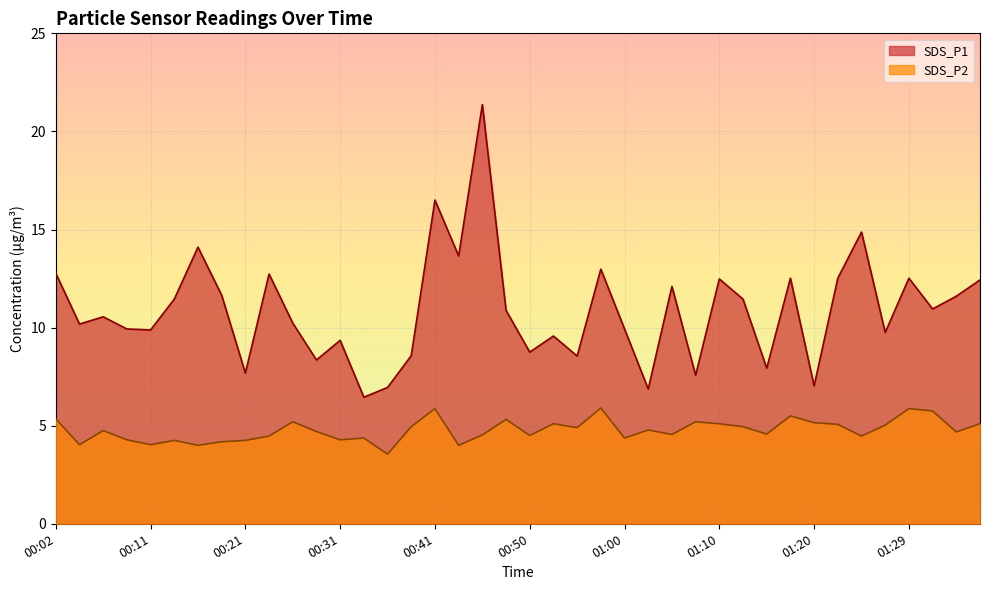

Rank the series by their average value, from lowest to highest.

SDS_P2, SDS_P1